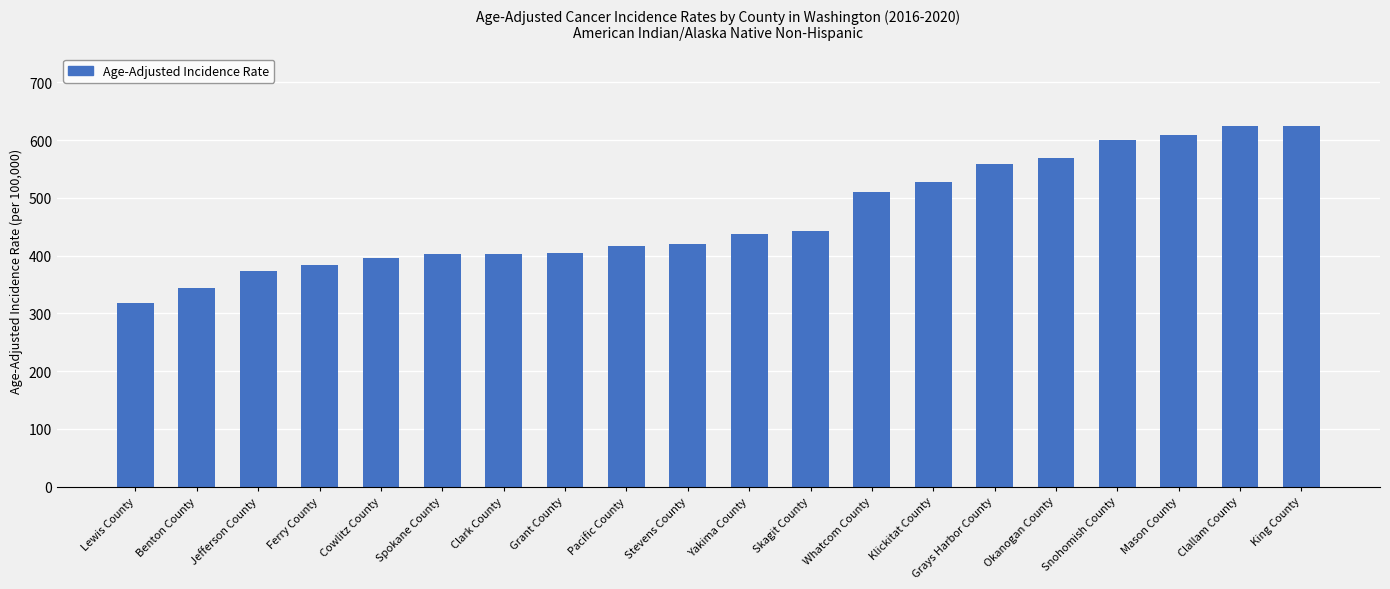

Does the chart contain any negative values?

No